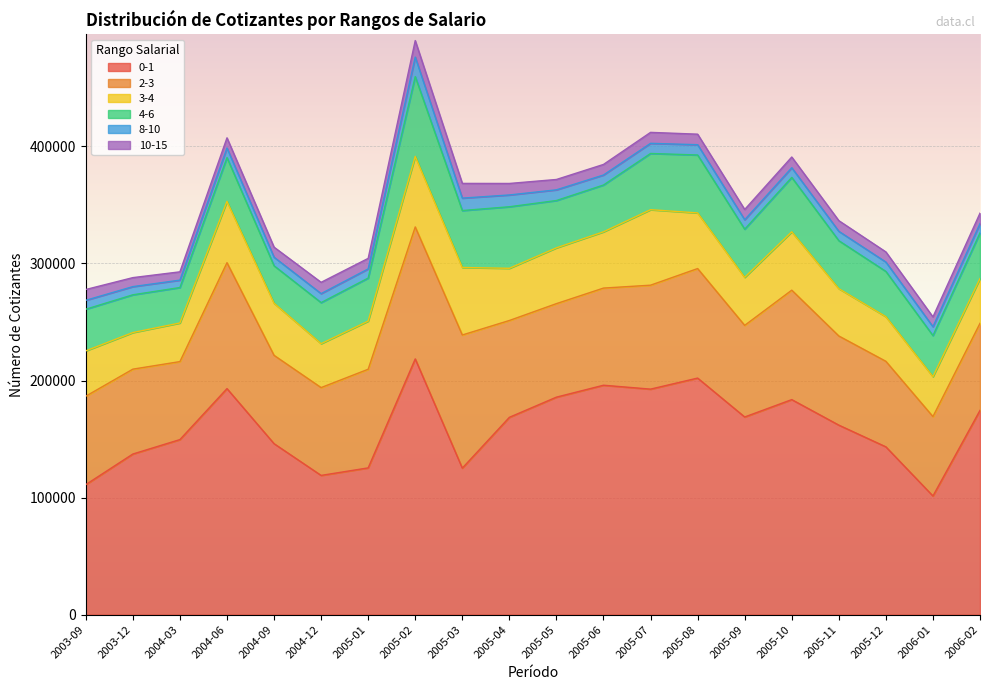

True or false: 3-4 has a value of 67341 at 2005-11.

False